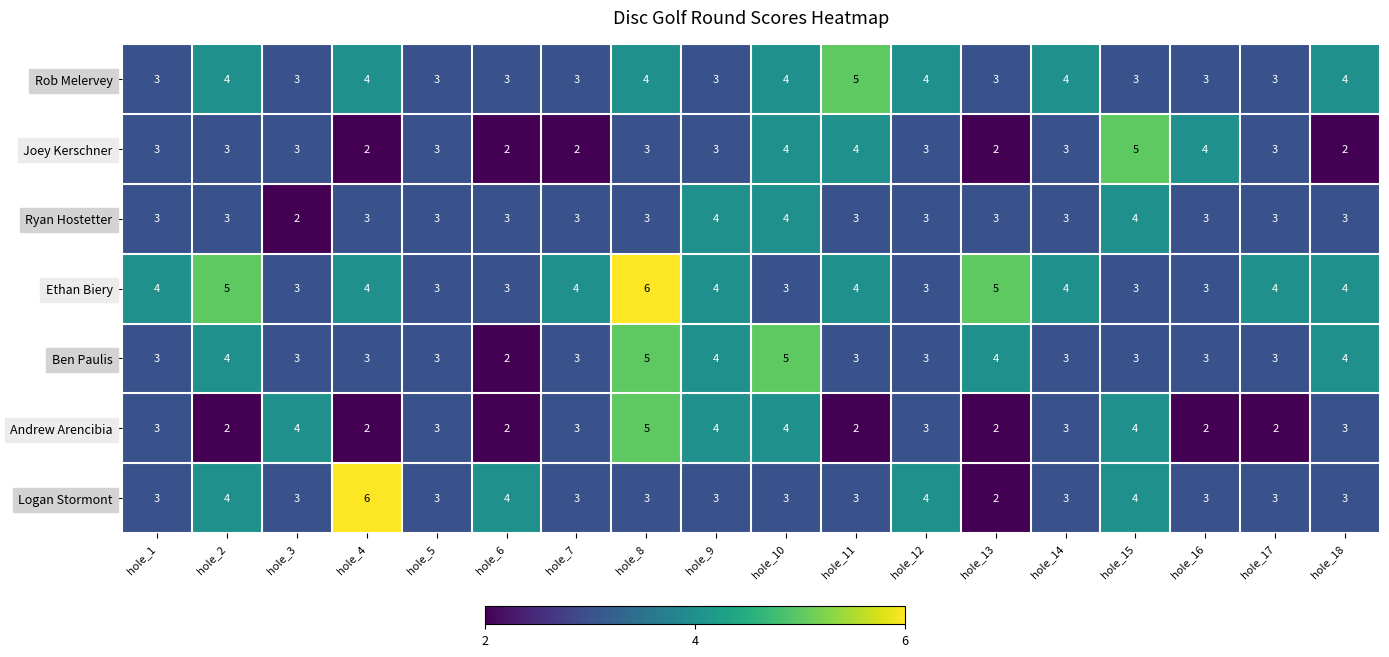

Which series changed the most between hole_2 and hole_5?

Ethan Biery